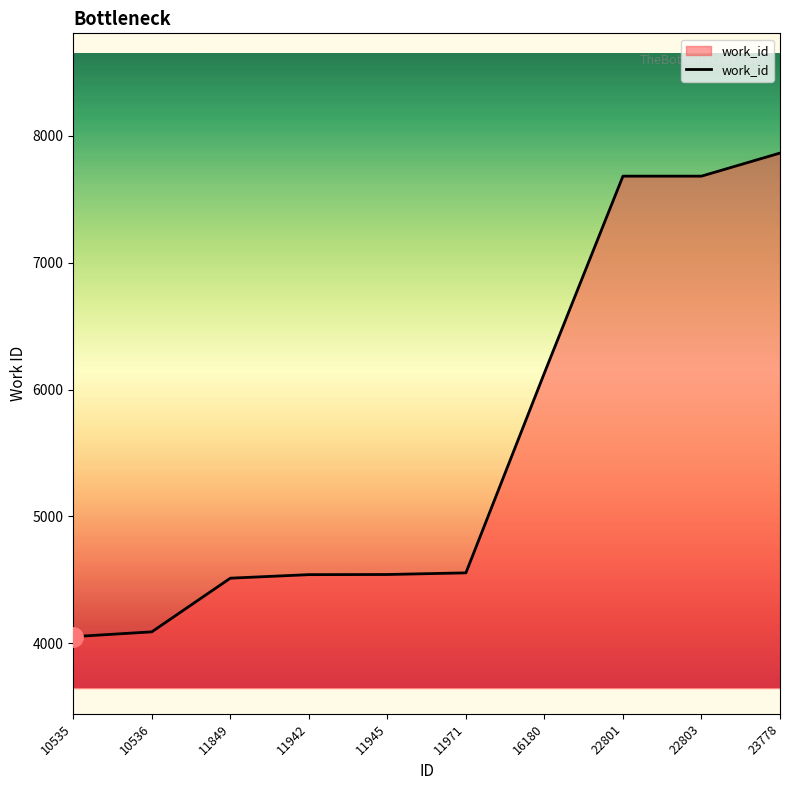

What is the change in value from 11849 to 16180?

+1618